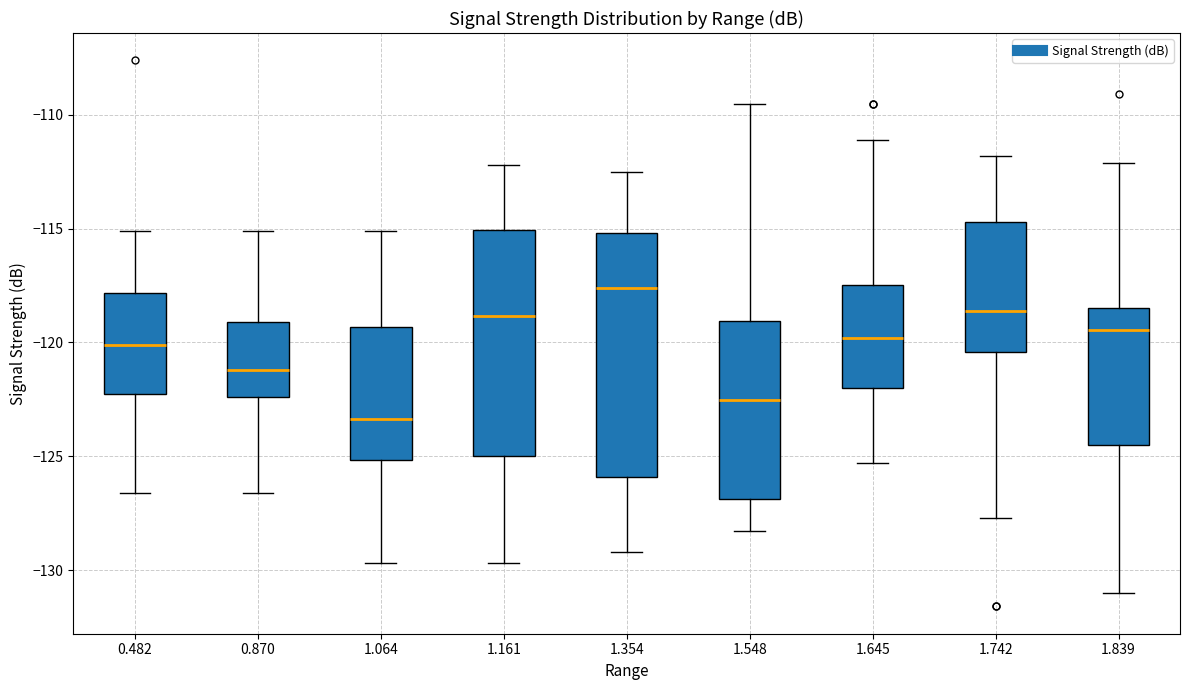

Which box has the highest median line?

1.354